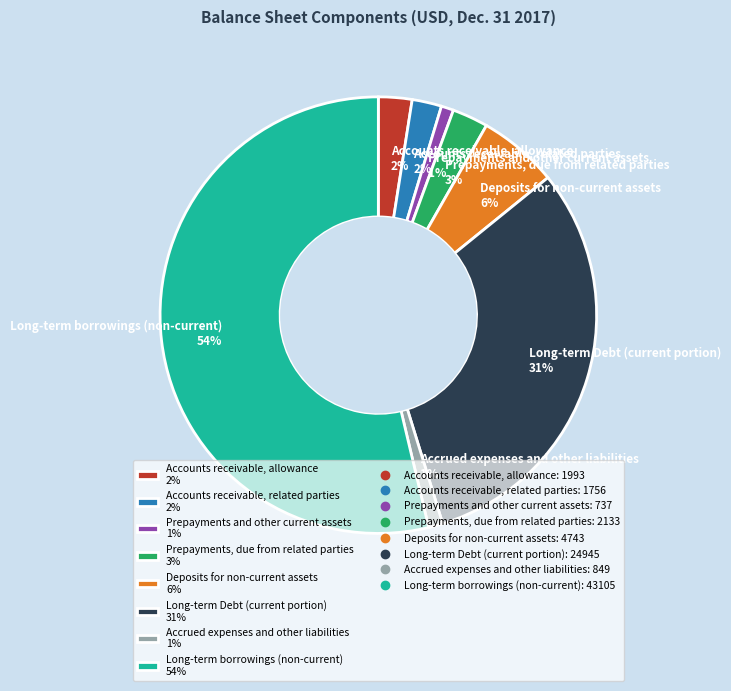

What percentage is the Accounts receivable, related parties slice, to the nearest percent?

2%